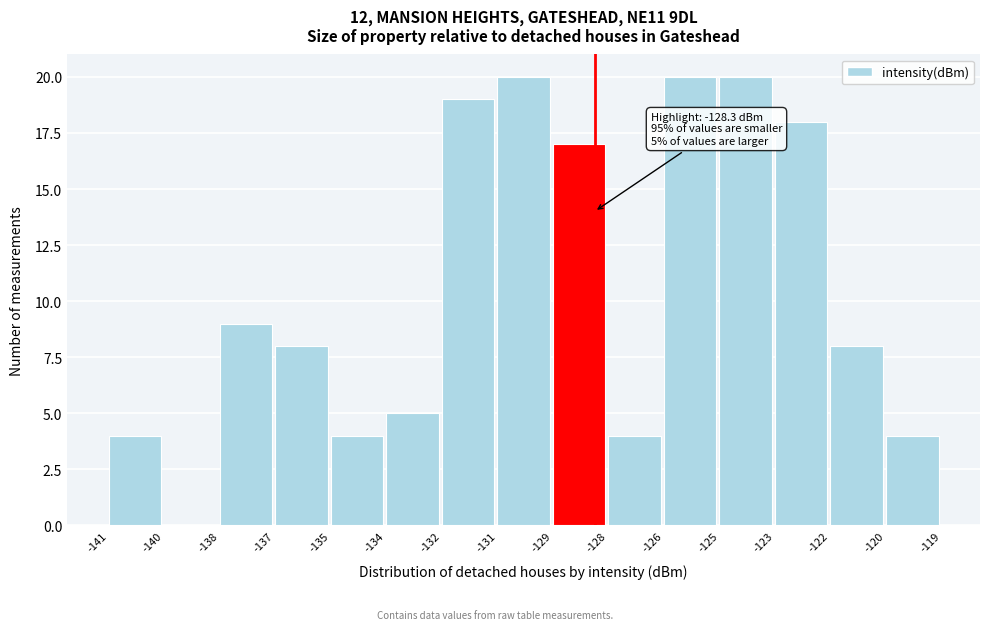

Reading left to right, what are all the values shown in this chart?

-141=4	-140=0	-138=9	-137=8	-135=4	-134=5	-132=19	-131=20	-129=17	-128=4	-126=20	-125=20	-123=18	-122=8	-120=4